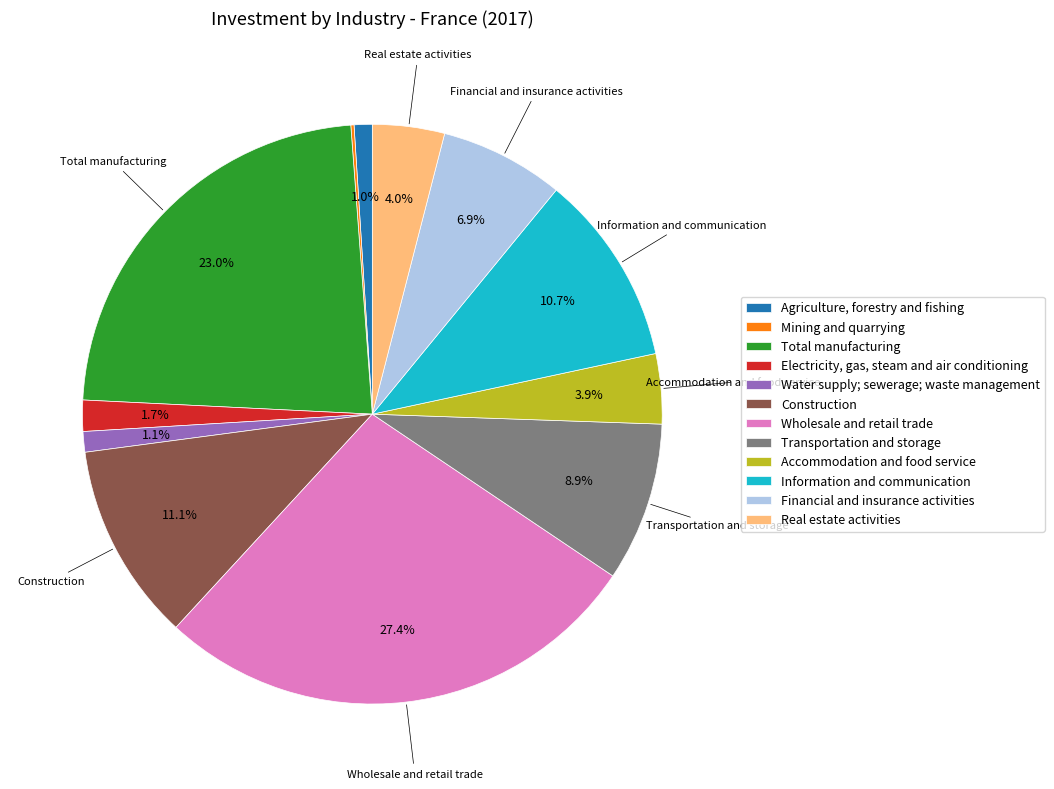

Which slice is the largest?

Wholesale and retail trade